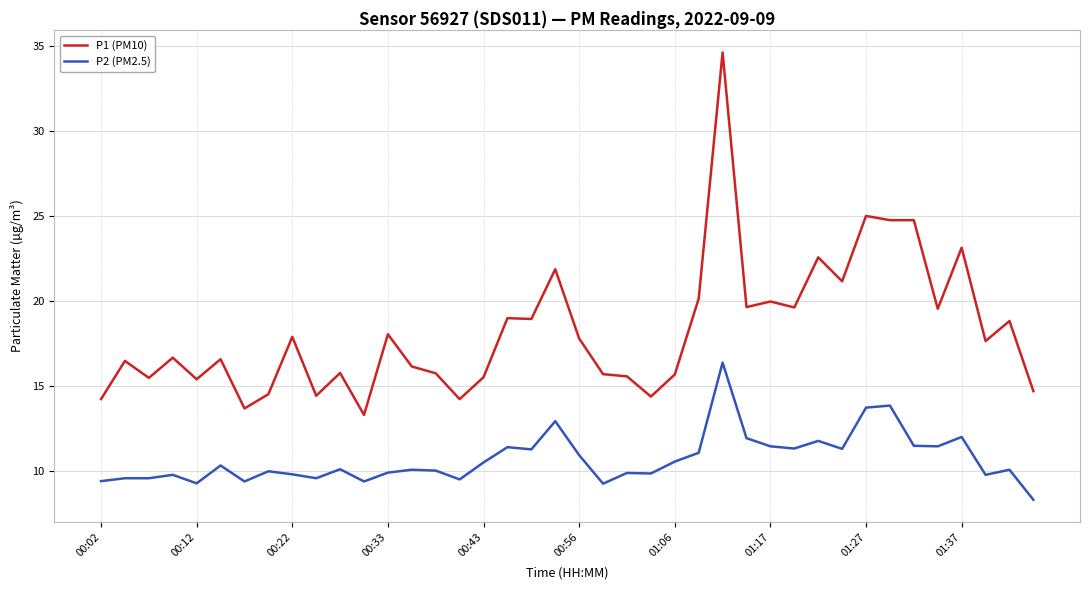

List the series in order of their peak value, lowest first.

P2 (PM2.5), P1 (PM10)